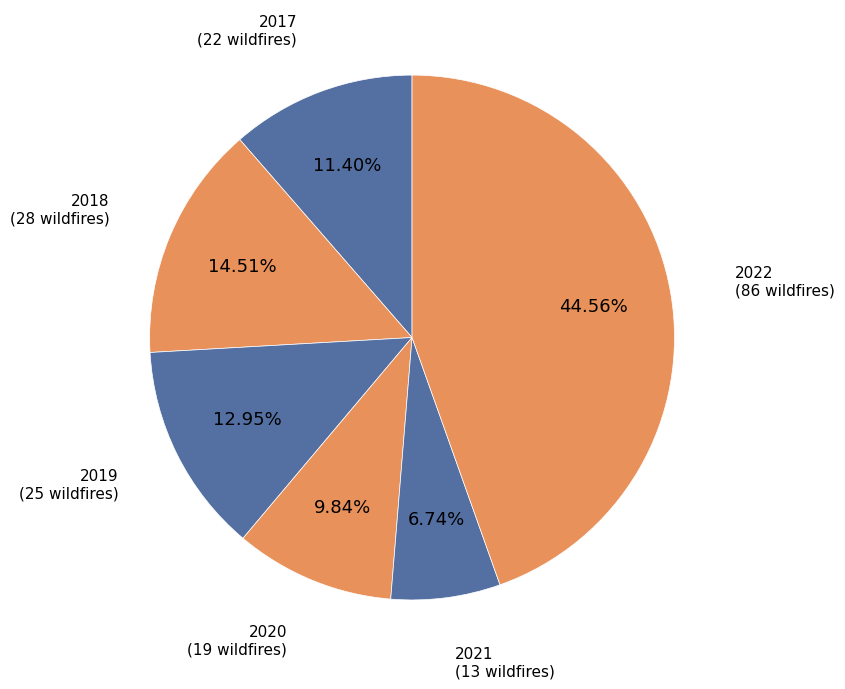

Does any single category account for the majority?

No